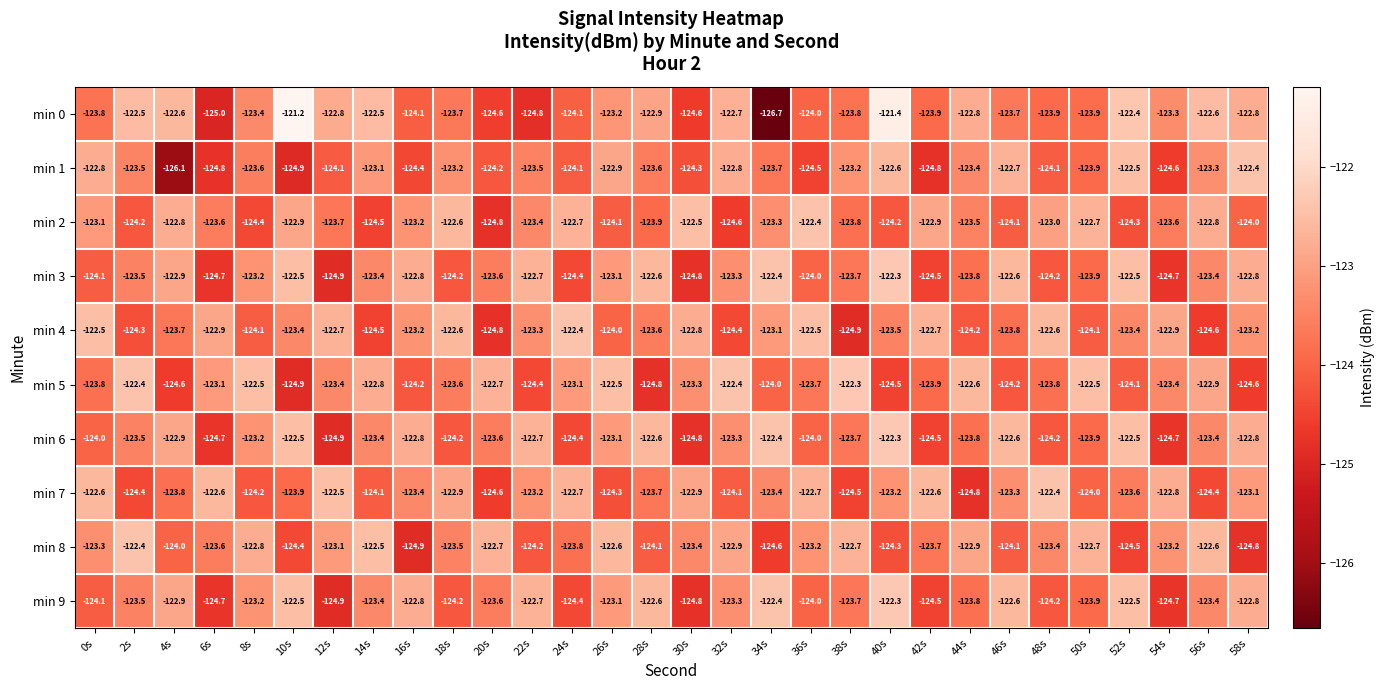

What is the difference between the min 0 values at 42s and 28s?

1.0